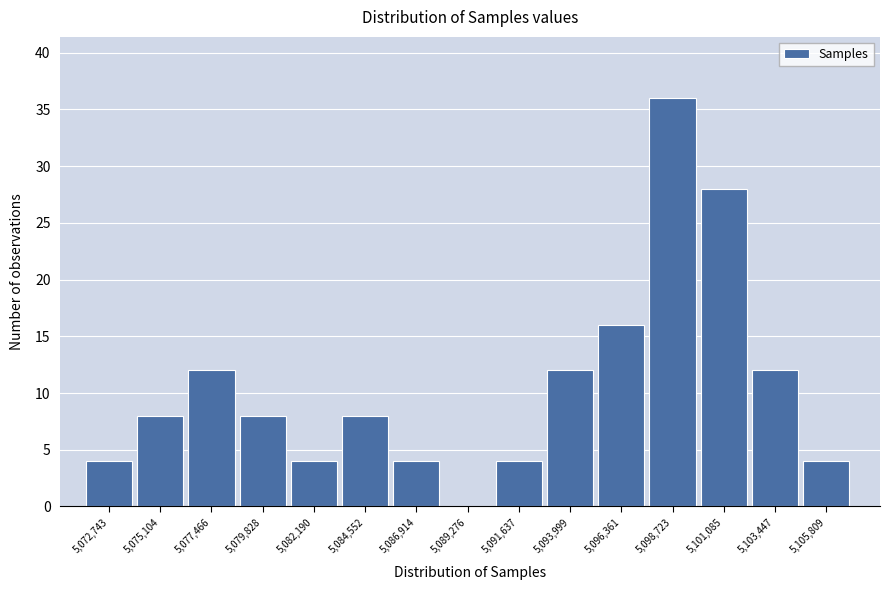

Reading left to right, transcribe all the data shown in this chart.

5,072,743=4	5,075,104=8	5,077,466=12	5,079,828=8	5,082,190=4	5,084,552=8	5,086,914=4	5,089,276=0	5,091,637=4	5,093,999=12	5,096,361=16	5,098,723=36	5,101,085=28	5,103,447=12	5,105,809=4